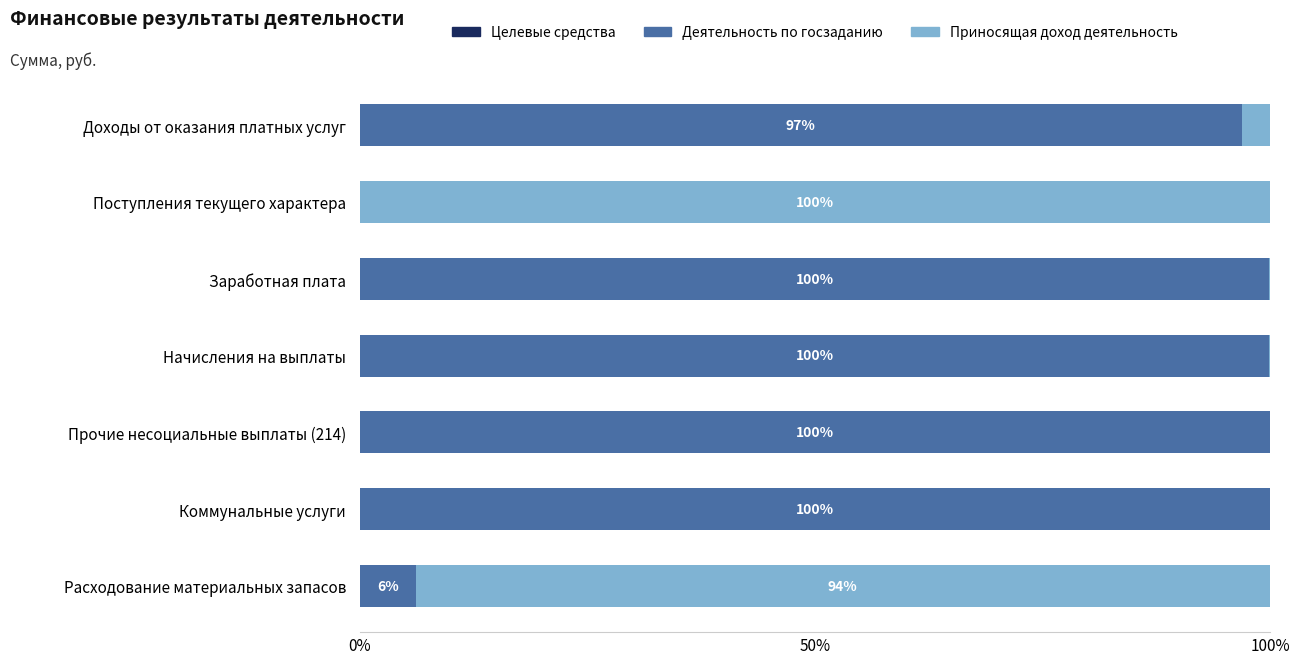

The Деятельность по госзаданию series shows 2.8 at Расходование материальных запасов. True or false?

False